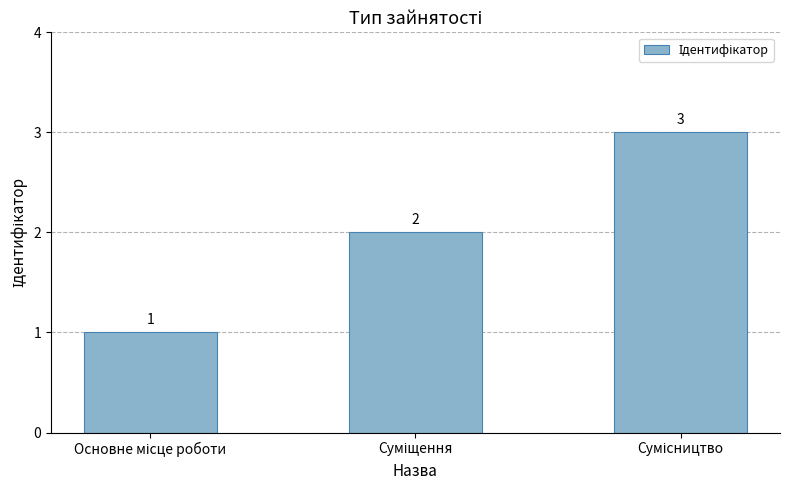

What is the maximum value shown in the chart?

3